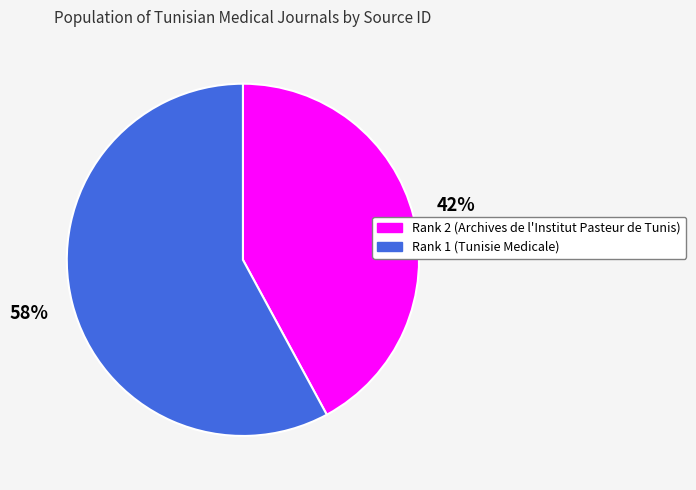

Is there a majority slice in this chart?

Yes